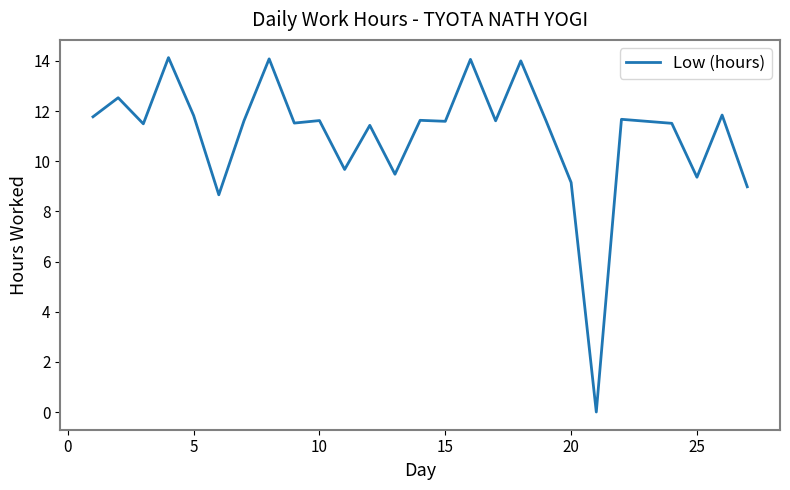

Count the number of values greater than 11.

20